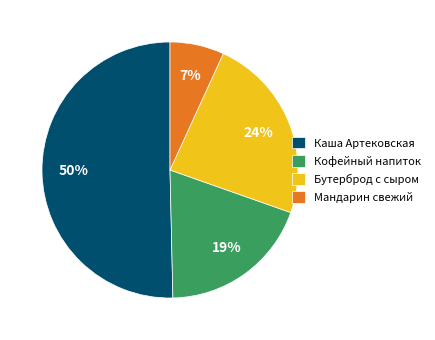

Rank the categories by value from highest to lowest.

Каша Артековская, Бутерброд с сыром, Кофейный напиток, Мандарин свежий